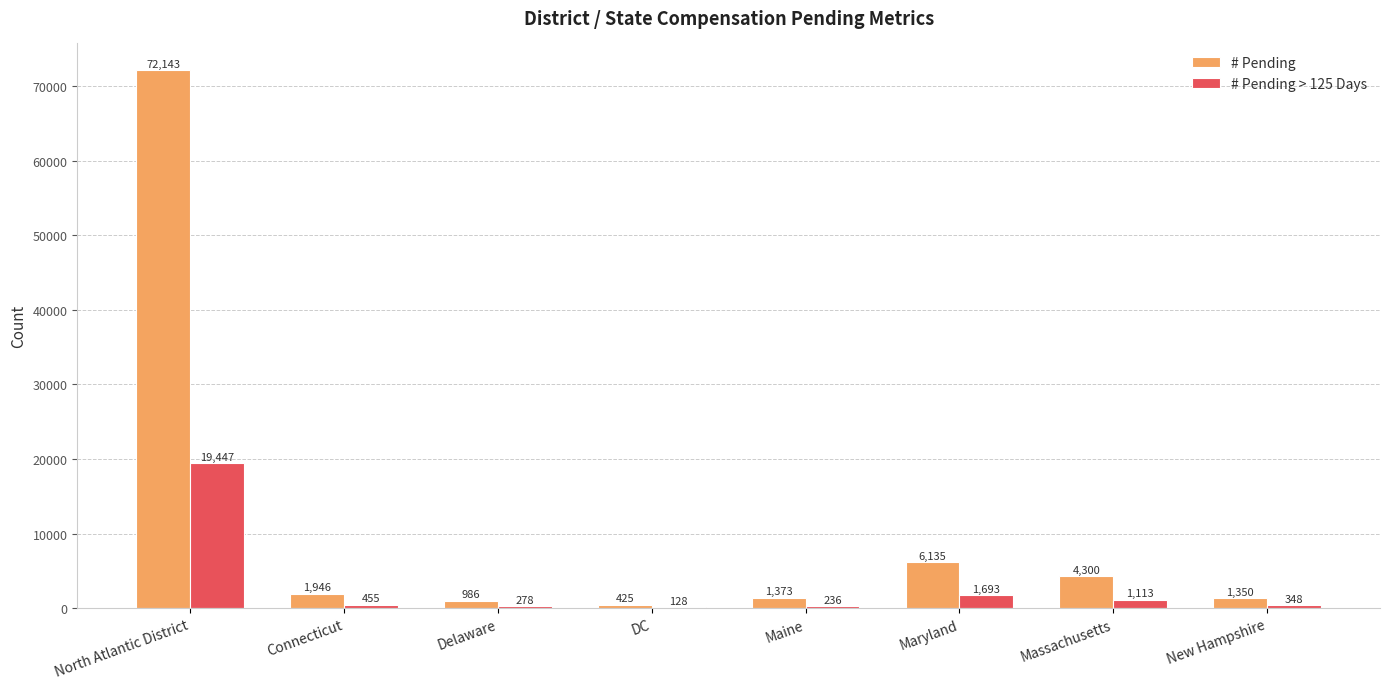

What is the total value across all series at Maryland?

7828